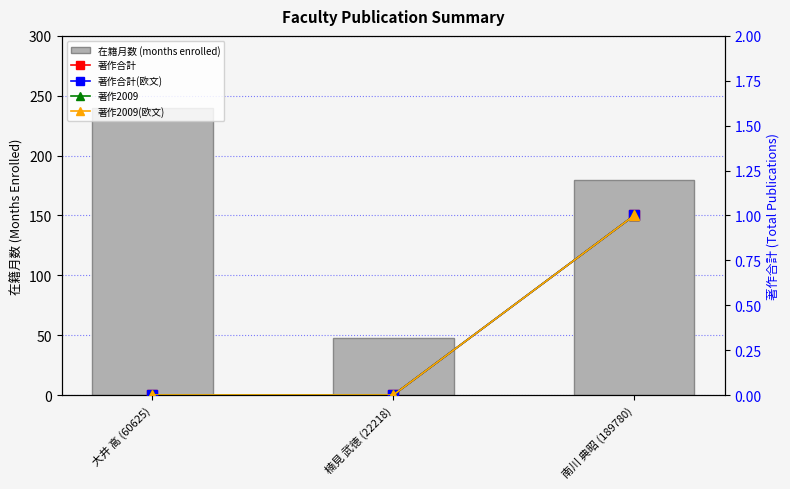

The value of 著作2009(欧文) at 大井 高 (60625) is 0. True or false?

False